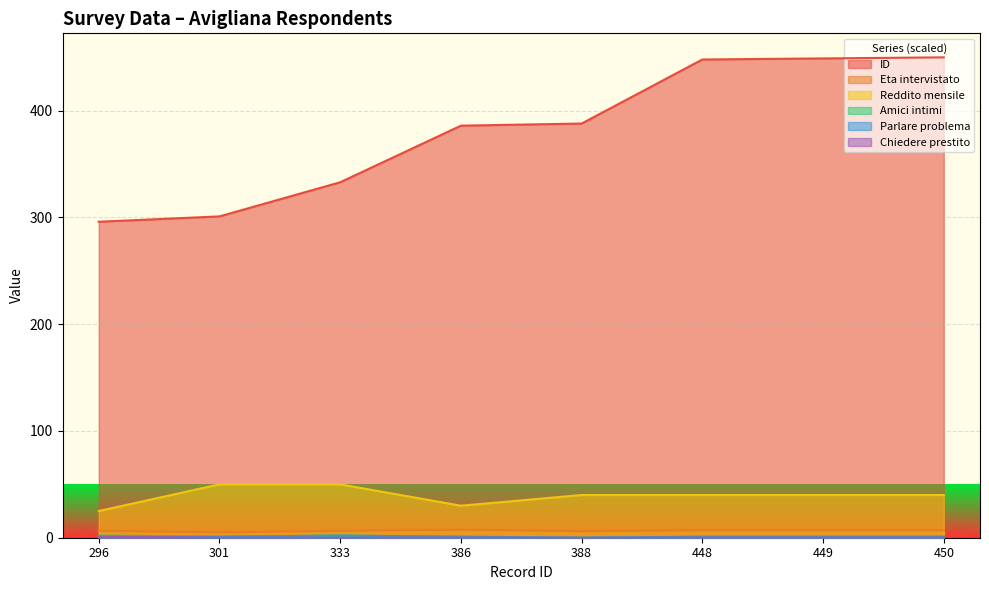

What is the spread (max minus min) of values at 386?

386.0